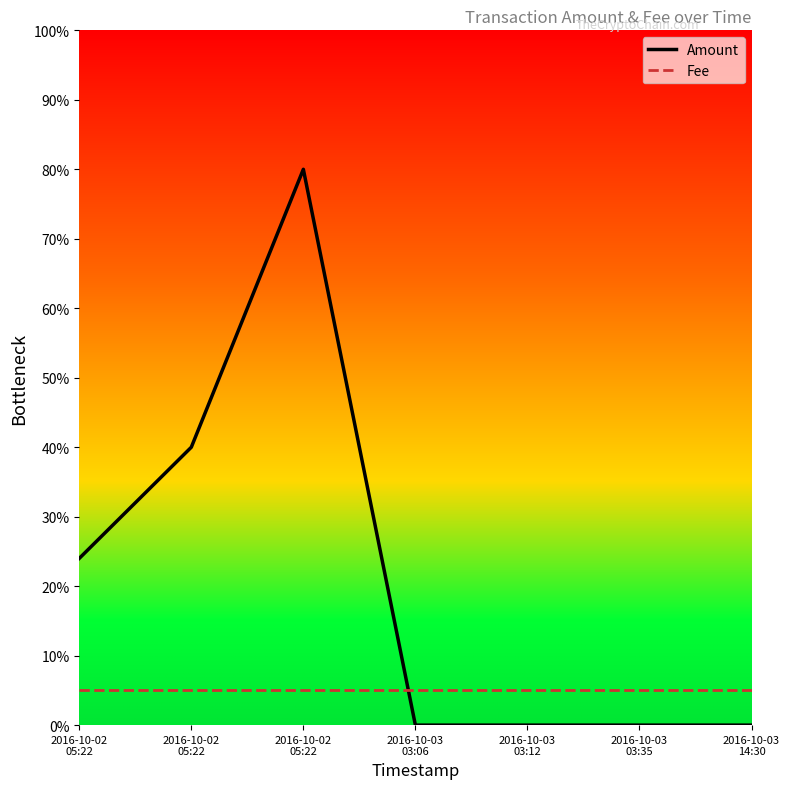

What are all the series names shown in the legend?

Amount, Fee